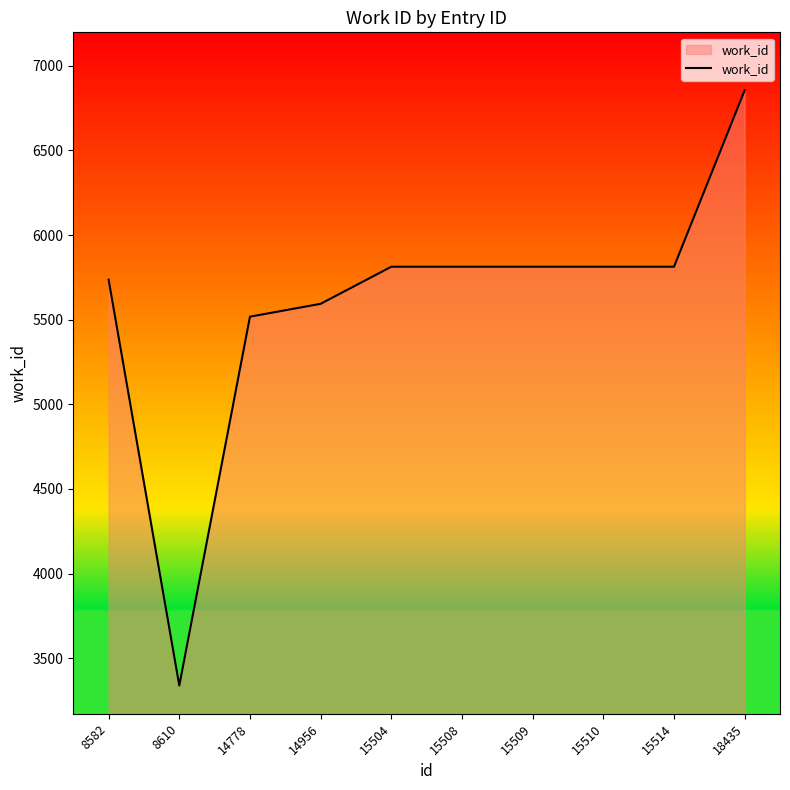

Reading right to left, transcribe all the data shown in this chart.

18435=6855	15514=5813	15510=5813	15509=5813	15508=5813	15504=5813	14956=5594	14778=5518	8610=3339	8582=5737